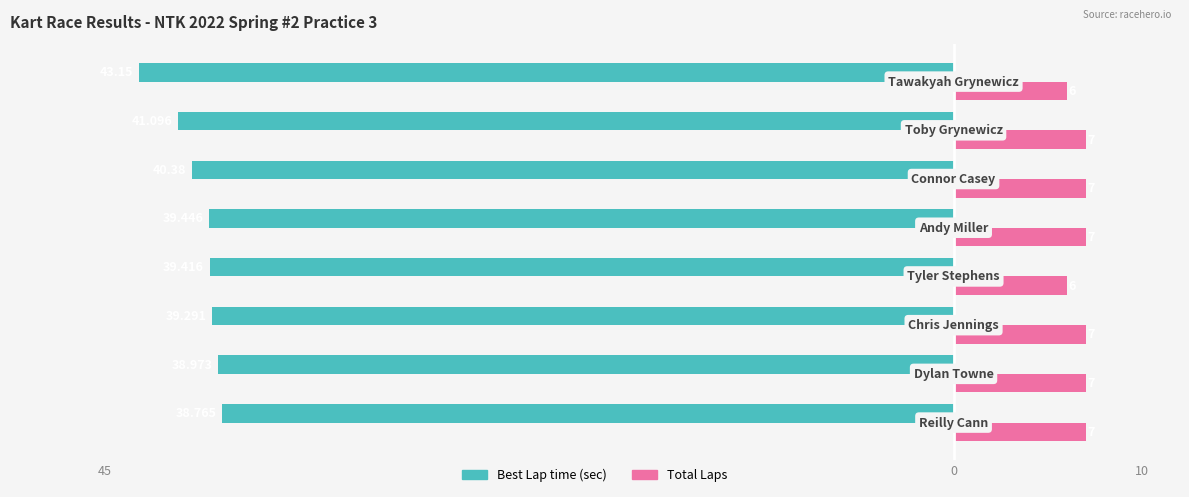

What are all the series names shown in the legend?

Best Lap time (sec), Total Laps